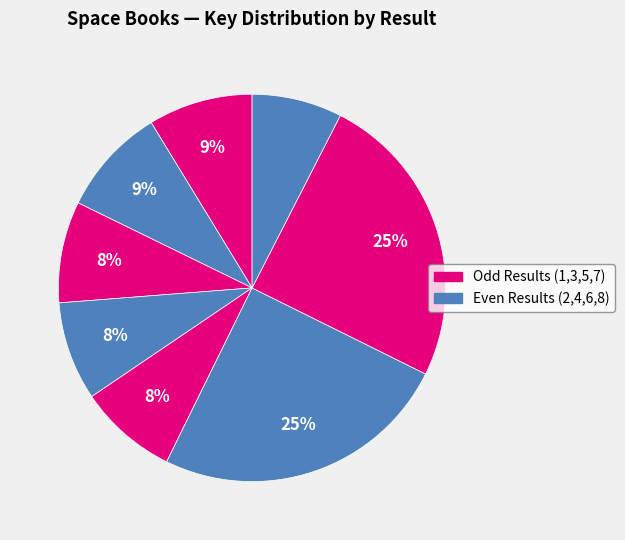

To the nearest percent, what is the average slice percentage?

12%